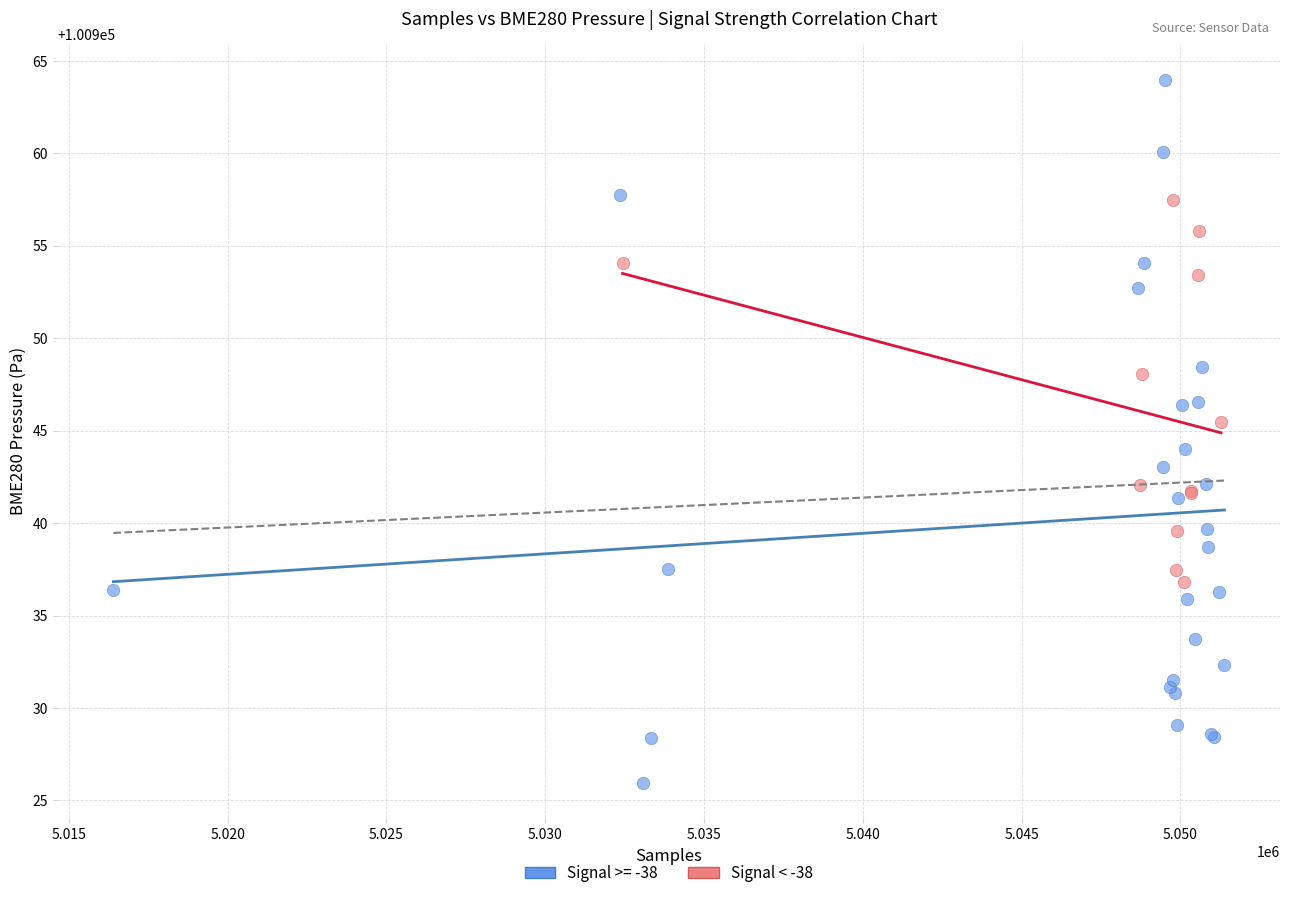

Which series contains the lowest Y value?

Signal >= -38